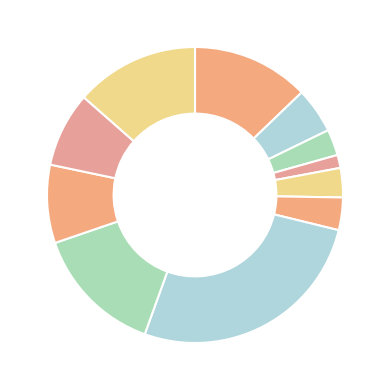

Rank the categories by value from highest to lowest.

USGP #3: SmartWool Cup, Victory Circle Boulder Cup, Cross of the North, Colorado Cross Cup, AlphaCross, Castle Cross 2012, Fall Back Cross Race, Campus Cross, E2 Cross of the North, Pikes Peak Velo Super Cross, Team Adrenaline CX